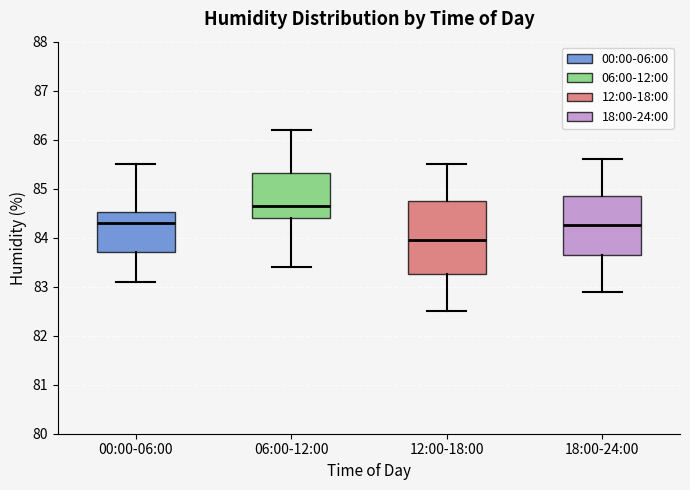

Which box's median line is the highest?

06:00-12:00